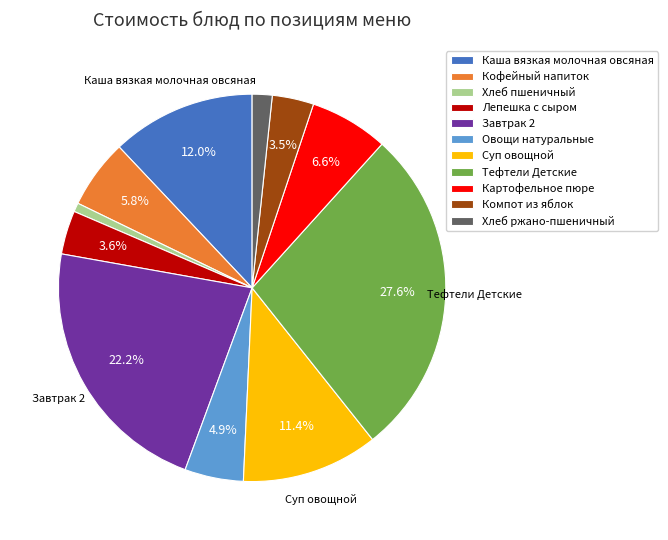

Which category has the biggest portion of the pie?

Тефтели Детские